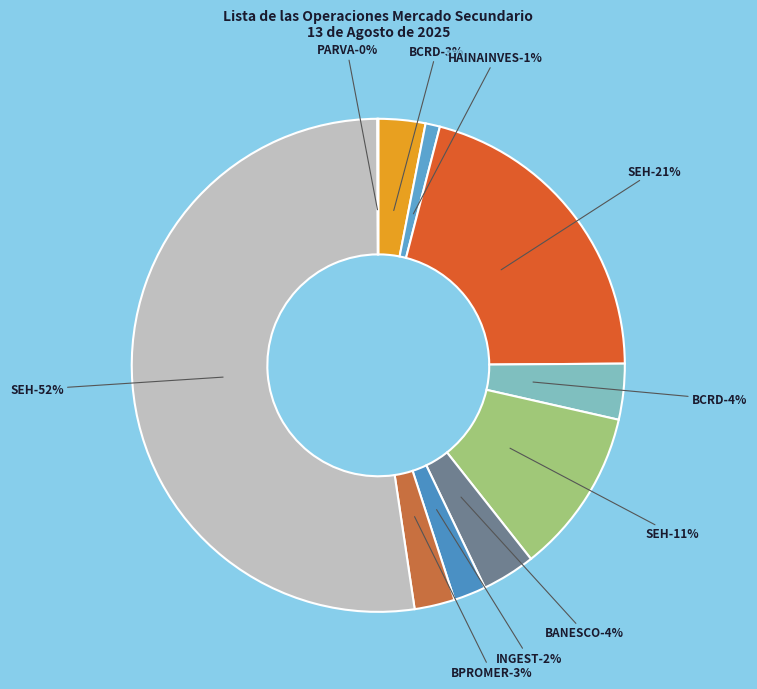

To the nearest percent, what portion does BC1IES02 (INGEST) represent?

2%